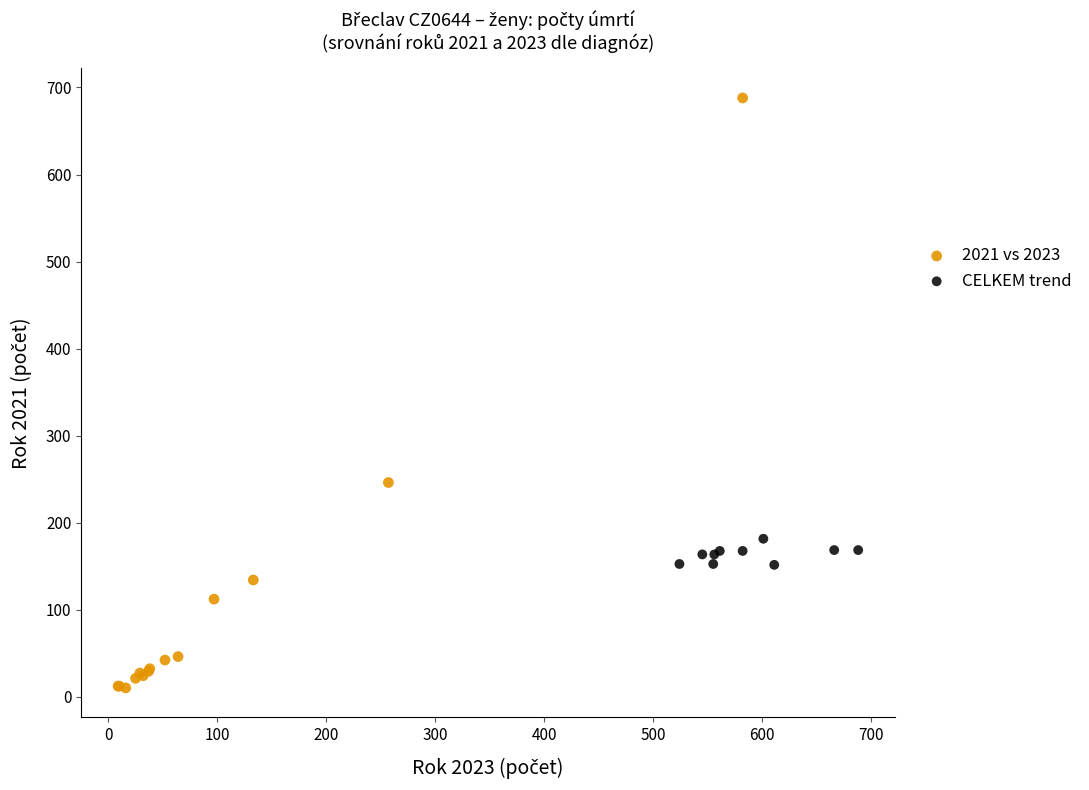

Which series has the largest Y range (max minus min)?

2021 vs 2023